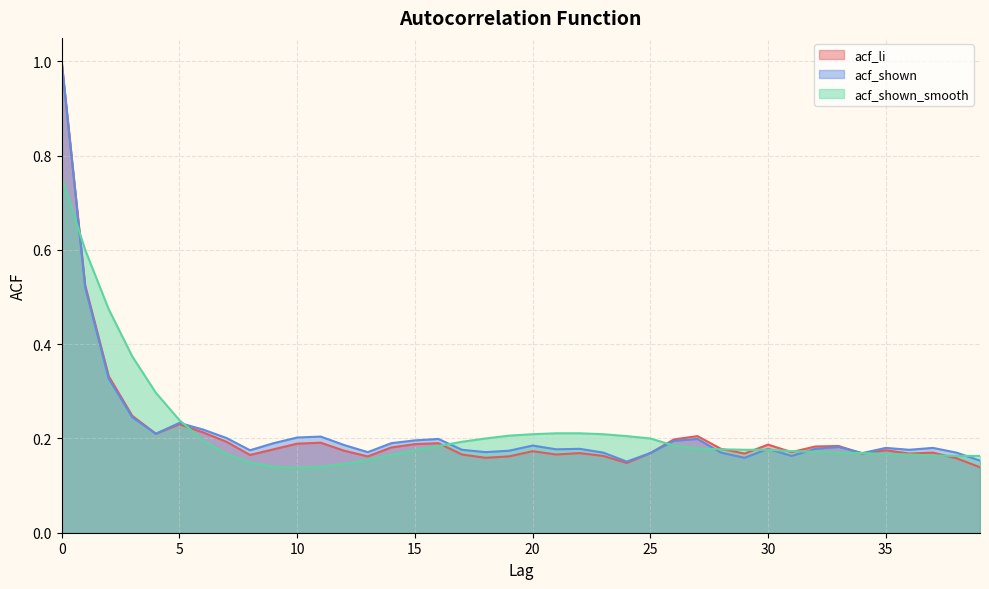

Between which two adjacent categories do acf_shown and acf_shown_smooth first intersect?

0 and 1